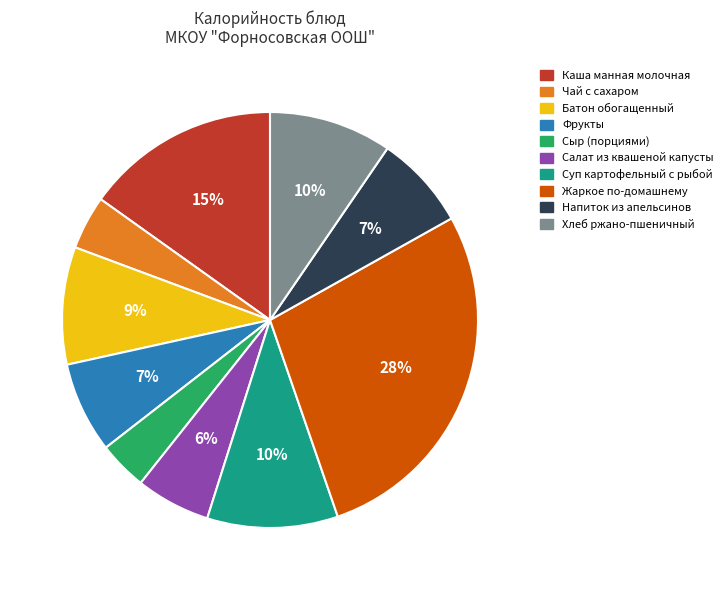

To the nearest percent, what portion does Фрукты represent?

7%